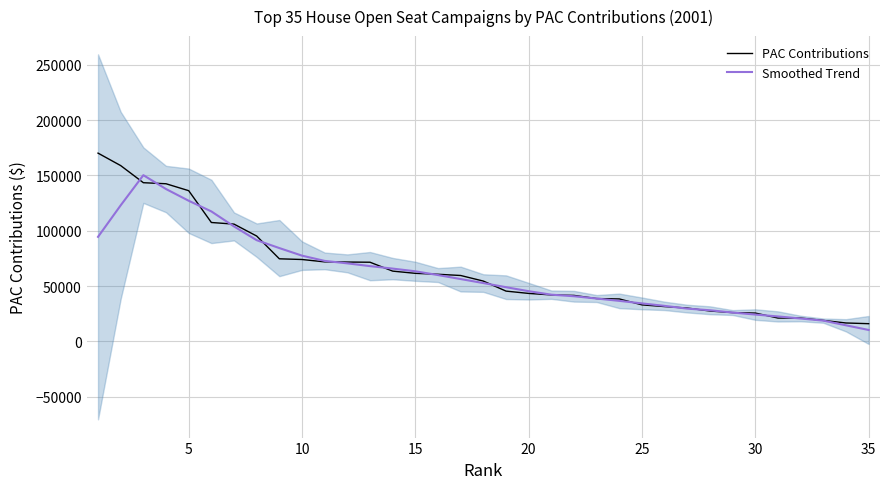

The value of Smoothed Trend at 15 is 41866.6. True or false?

False